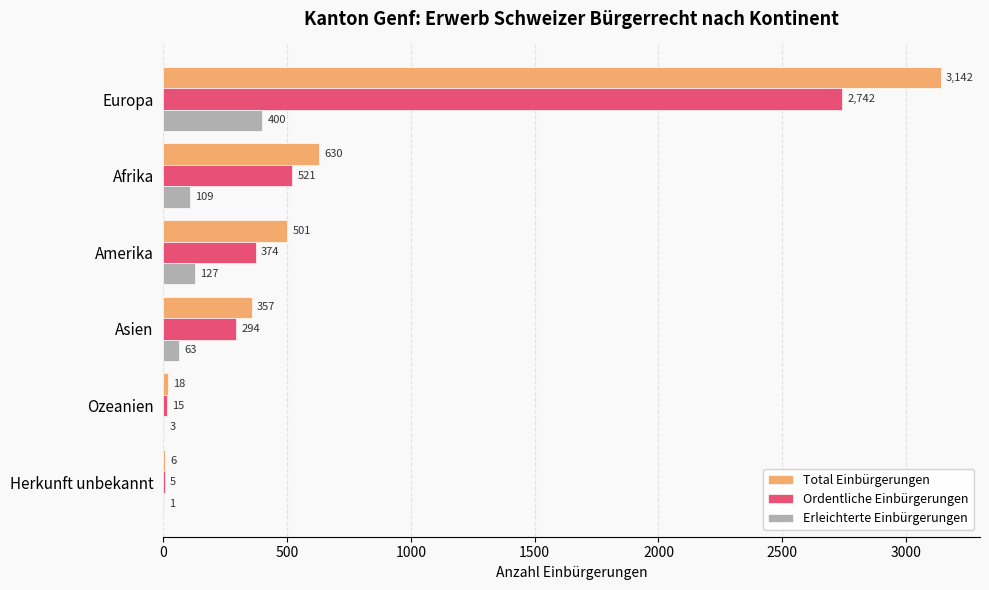

Is it true that Ordentliche Einbürgerungen equals 399 at Asien?

False